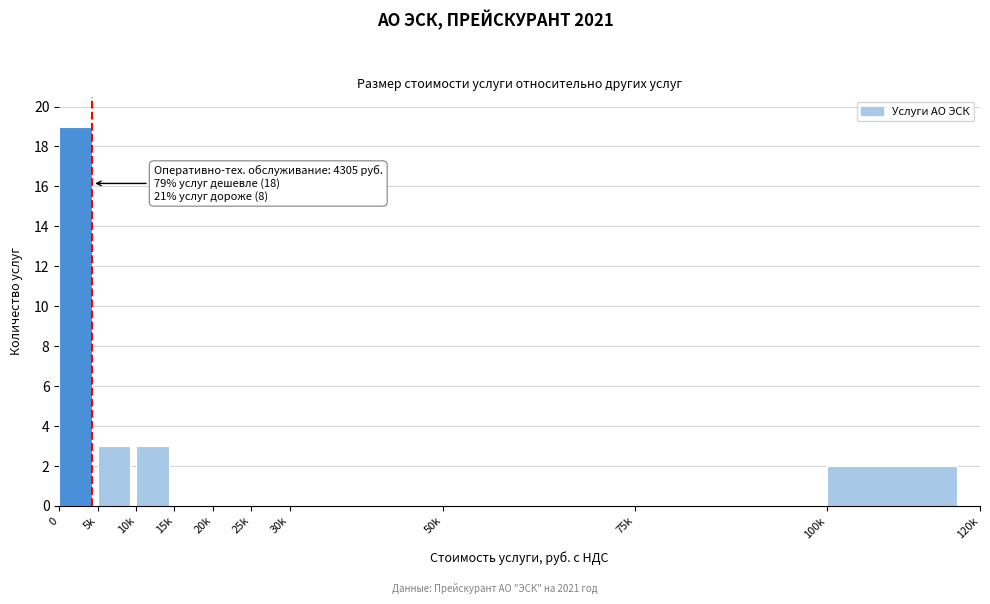

Reading left to right, extract all data points from this chart.

0=19	5k=3	10k=3	15k=0	20k=0	25k=0	30k=0	50k=0	75k=0	100k=2